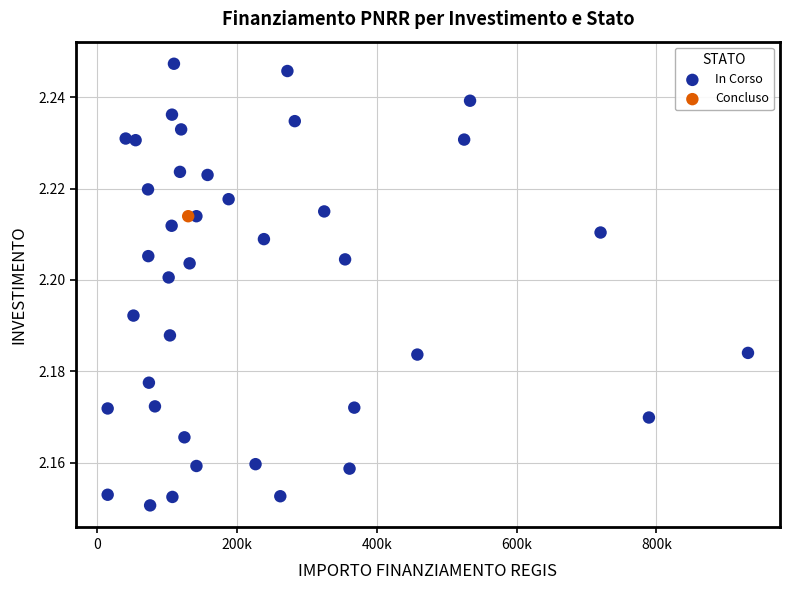

What are all the series names shown in the legend?

In Corso, Concluso